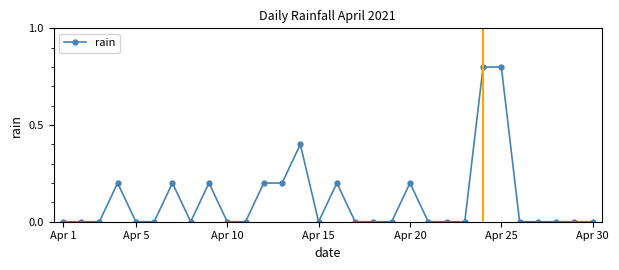

How many data points does each series have?

30